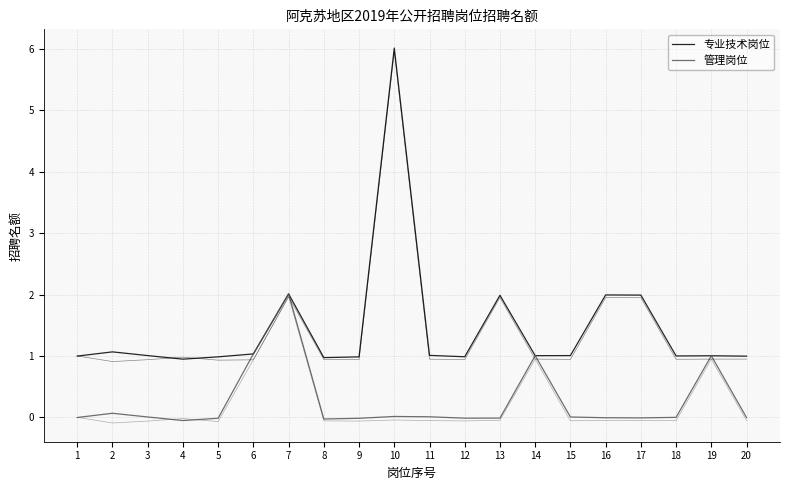

Is this an area chart (filled region under the line)?

No